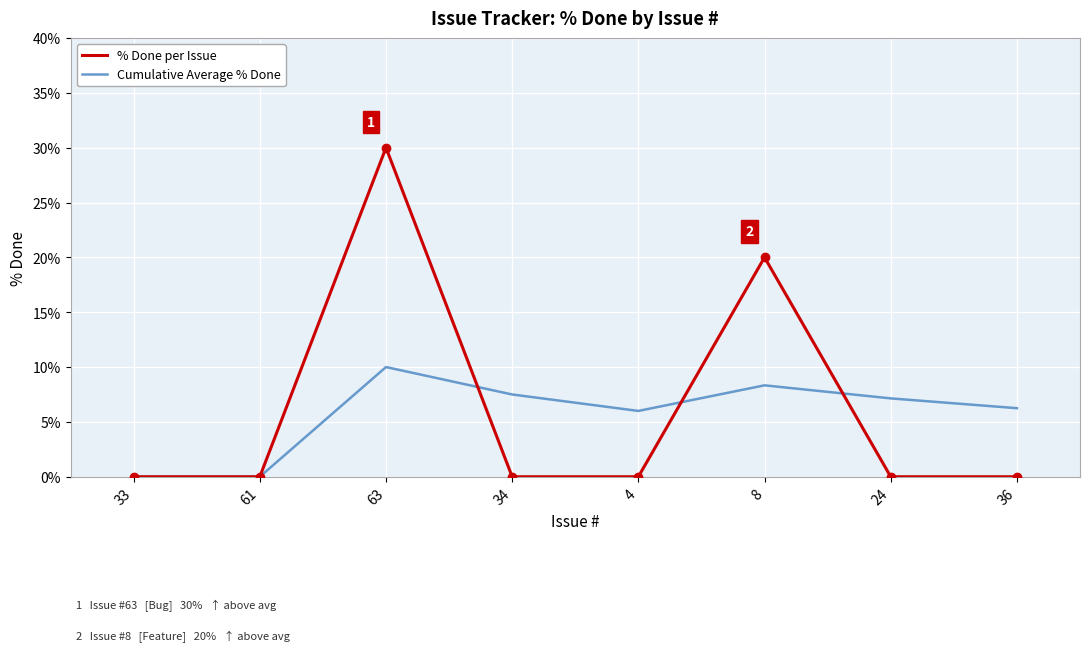

Count the number of categories in the chart.

8